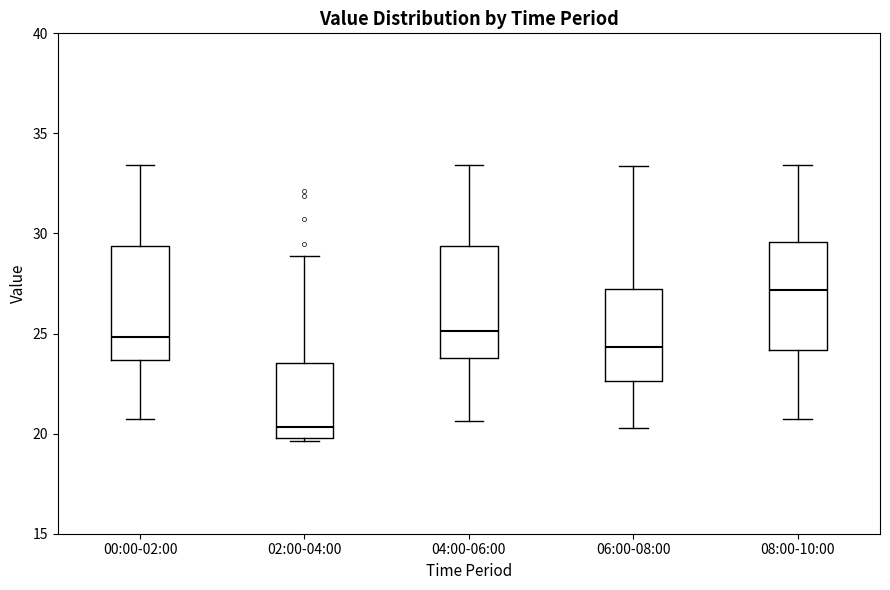

Reading left to right, transcribe this box plot: for each box, give where its median line is, the range the box spans, and where its two whiskers end, as read against the y-axis. The values are not printed on the chart, so give them approximately, as read against the axis.

00:00-02:00: median 25.0, box 23.5 to 29.5, whiskers 20.5 to 33.5
02:00-04:00: median 20.5, box 20.0 to 23.5, whiskers 19.5 to 29.0
04:00-06:00: median 25.0, box 24.0 to 29.5, whiskers 20.5 to 33.5
06:00-08:00: median 24.5, box 22.5 to 27.0, whiskers 20.5 to 33.5
08:00-10:00: median 27.0, box 24.0 to 29.5, whiskers 21.0 to 33.5